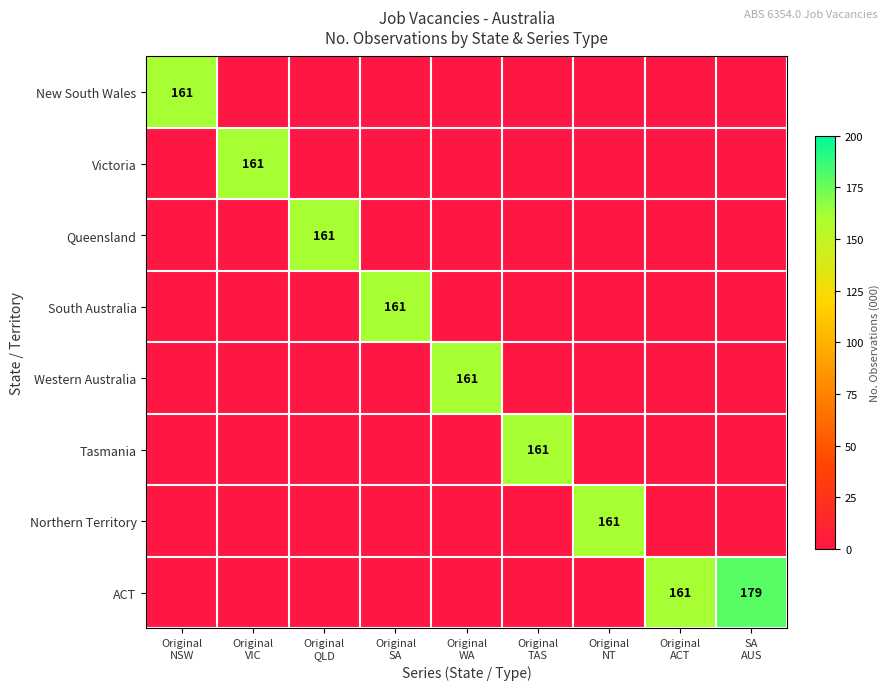

True or false: Western Australia has a value of 92 at Original SA.

False